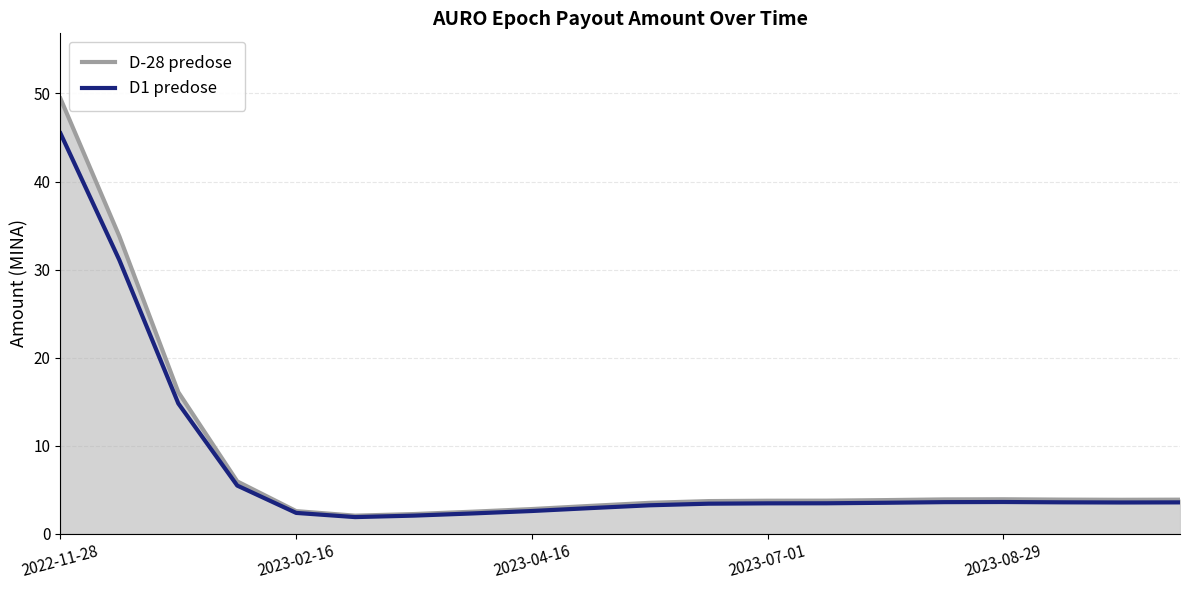

Rank the series by their maximum value, from highest to lowest.

D-28 predose, D1 predose